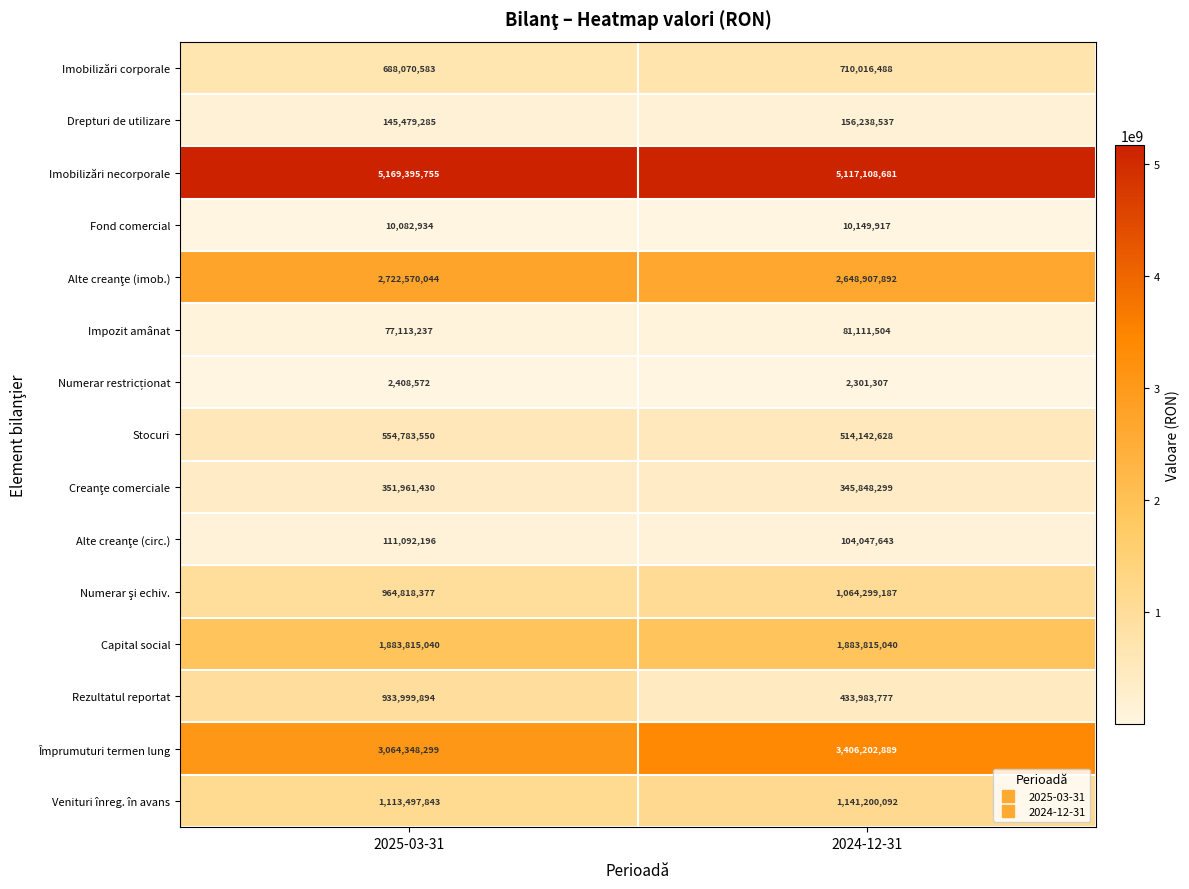

What is the sum of the Împrumuturi termen lung values at 2025-03-31 and 2024-12-31?

6470551188